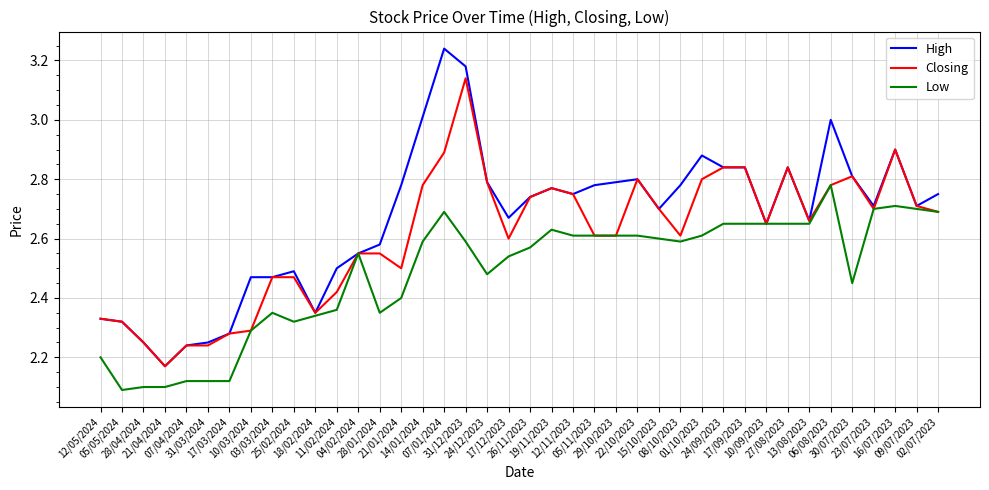

Which series has the largest range (max minus min)?

High